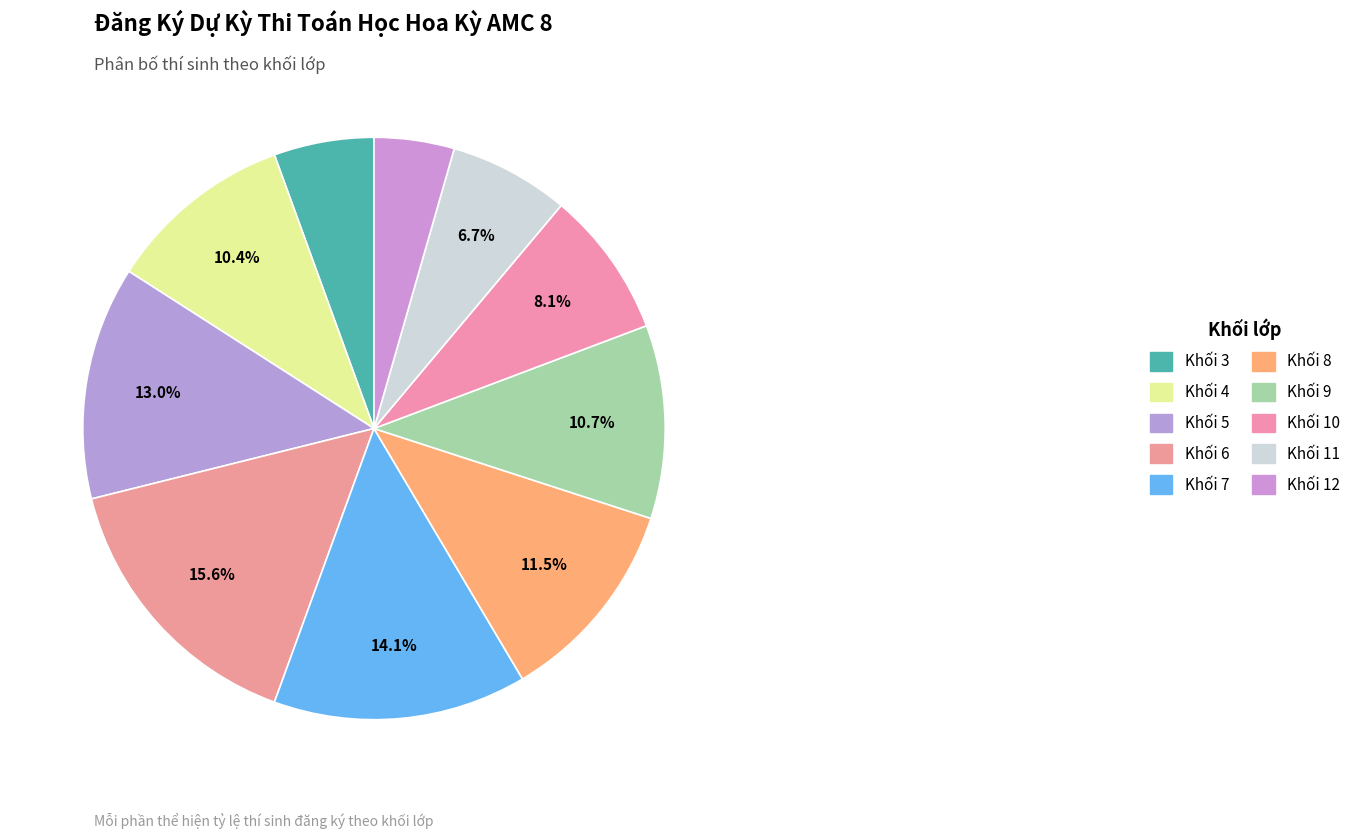

How many slices are in this pie chart?

10